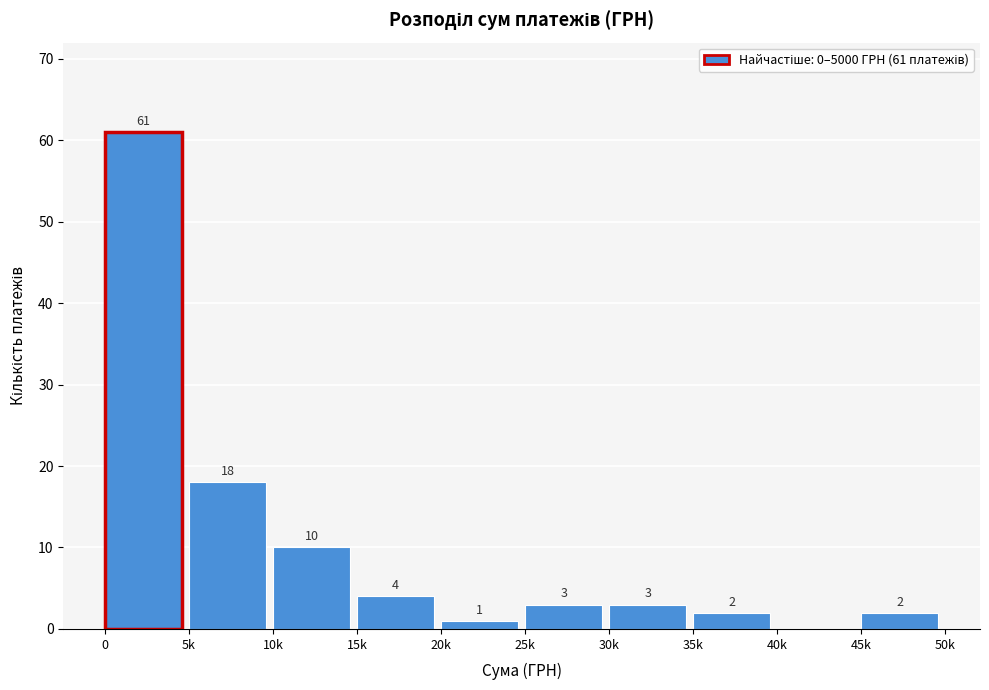

Reading left to right, extract all data points from this chart.

0=61	5k=18	10k=10	15k=4	20k=1	25k=3	30k=3	35k=2	40k=0	45k=2